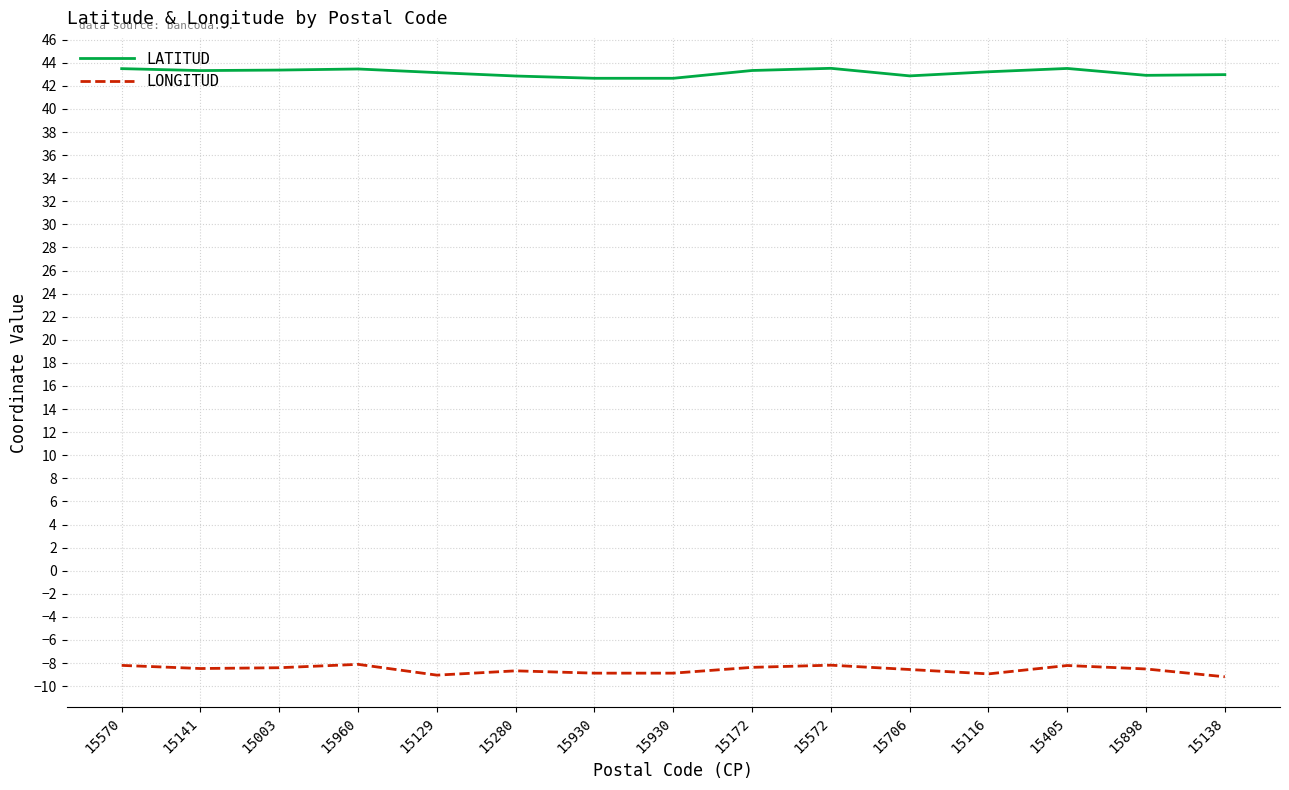

What is the difference between the highest and lowest values at 15116?

52.2